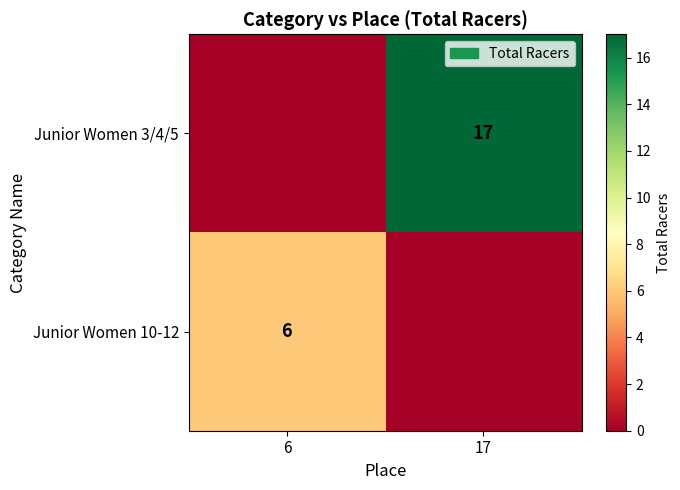

What is the maximum value shown in the chart?

17